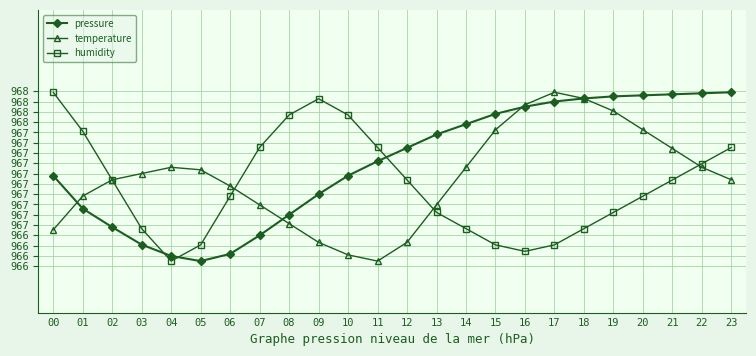

Does the chart display data point markers on the line(s)?

Yes